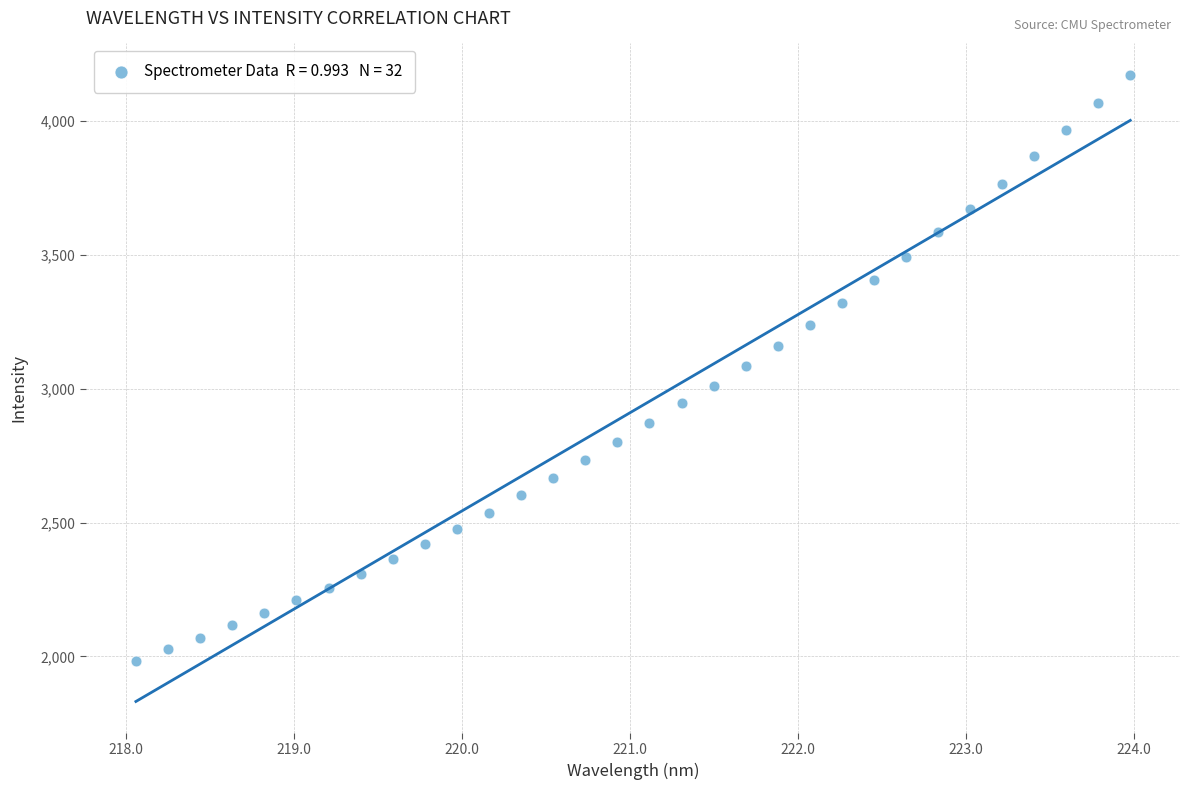

What is the range of Y values (max minus min)?

2189.8